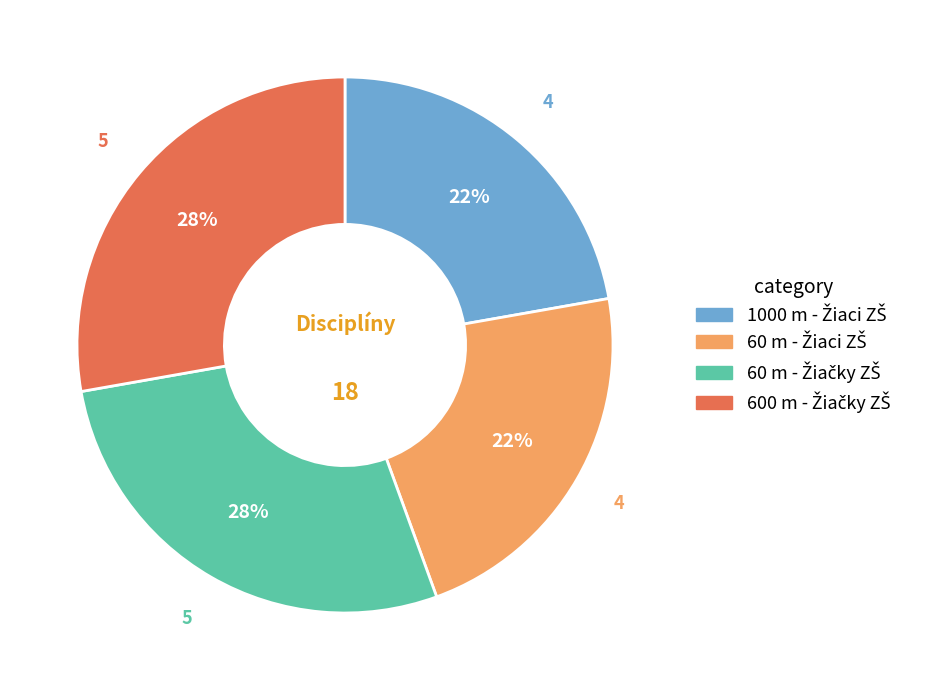

Does any single category account for the majority?

No